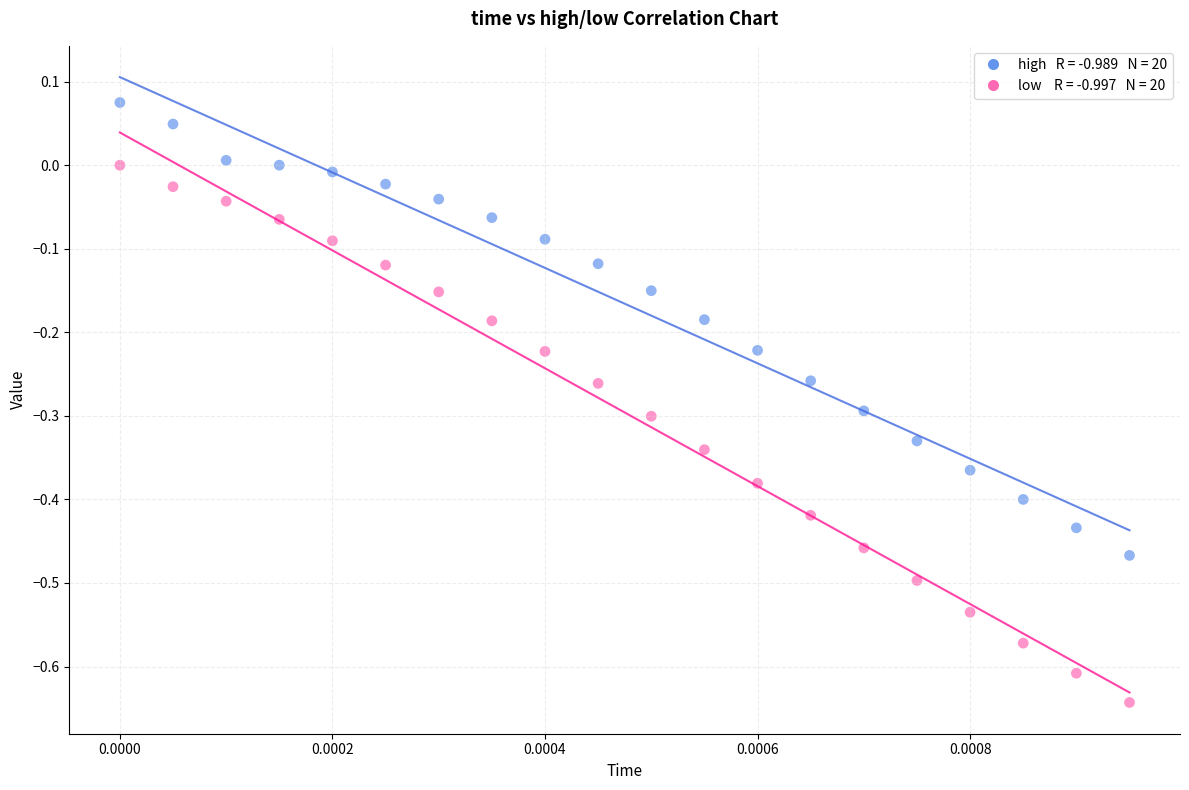

Across all data points, what is the range of Y values (max minus min)?

0.7